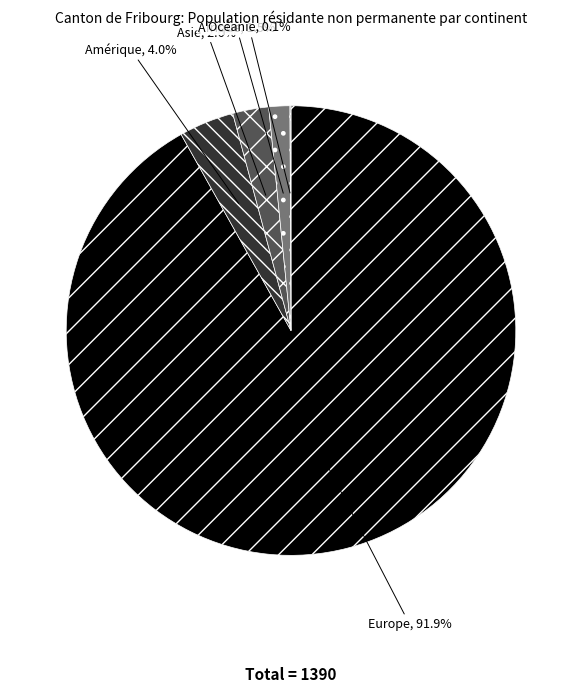

Which category has the biggest portion of the pie?

Europe